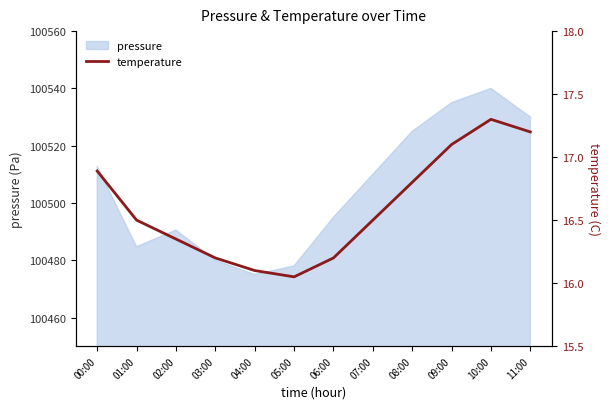

What position from the left is 04:00?

5